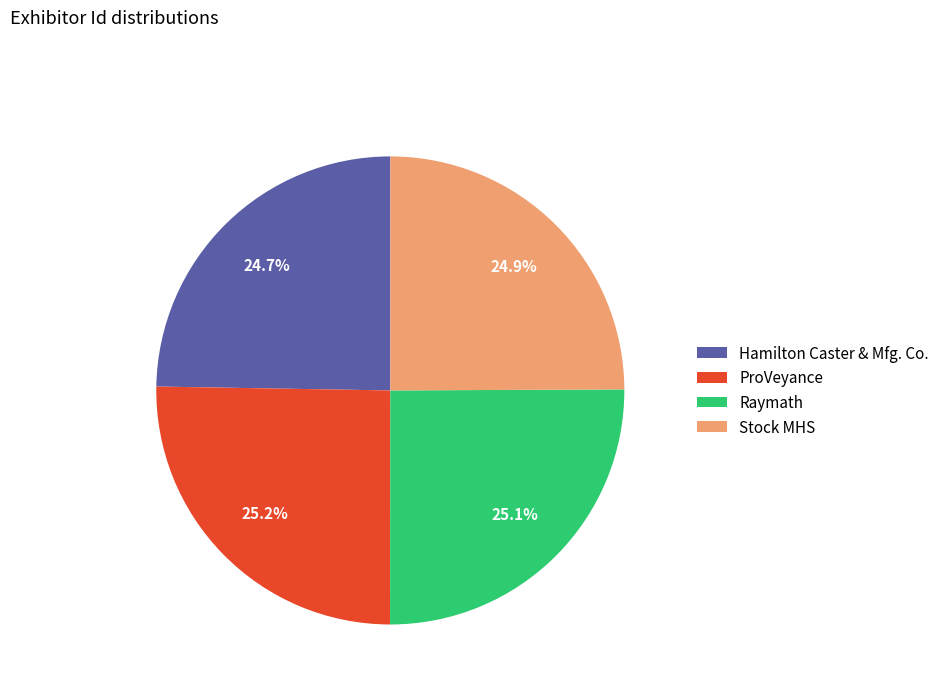

Is Hamilton Caster & Mfg. Co. the majority of the pie?

No